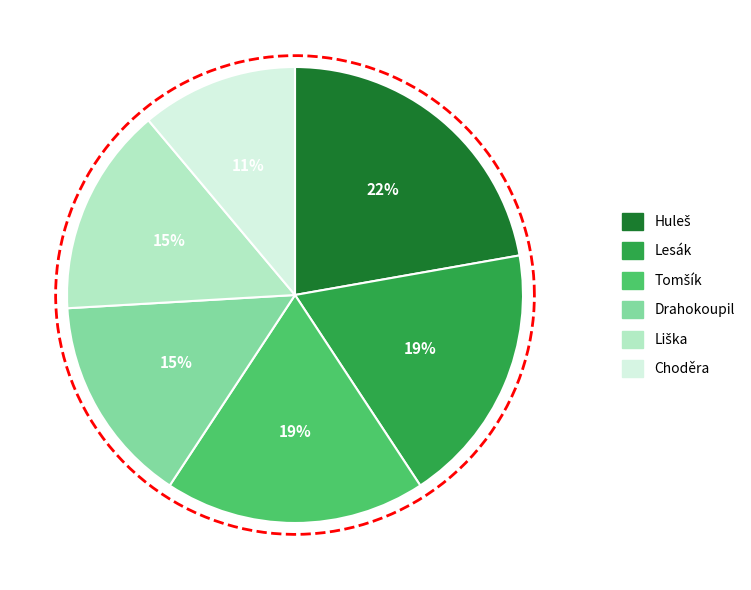

What percentage is the Liška slice, to the nearest percent?

15%